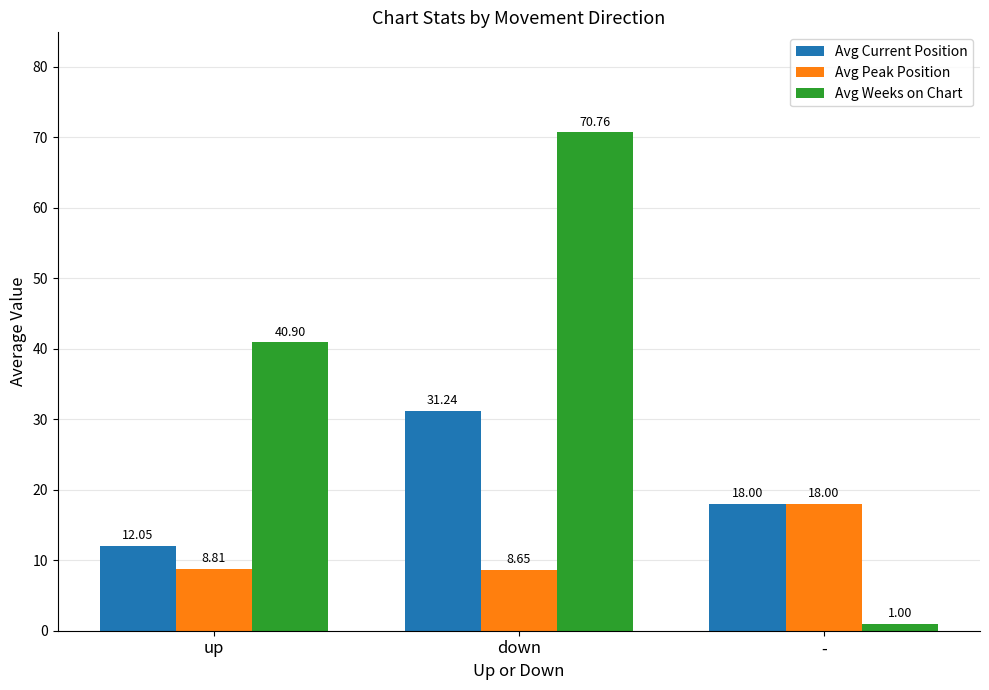

The value of Avg Current Position at down is 31.2. True or false?

True